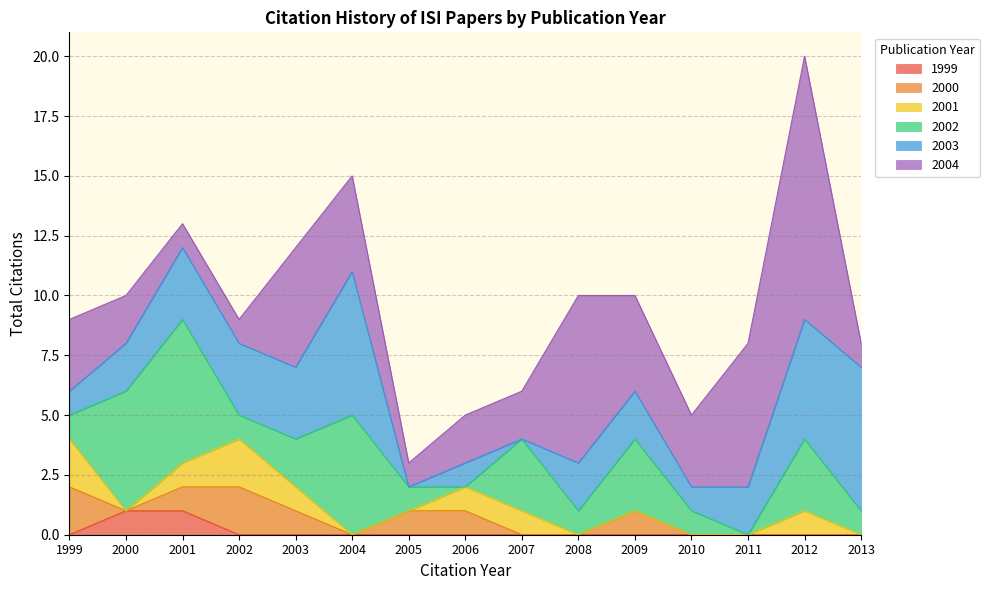

How many data points in 2000 are above 0?

7